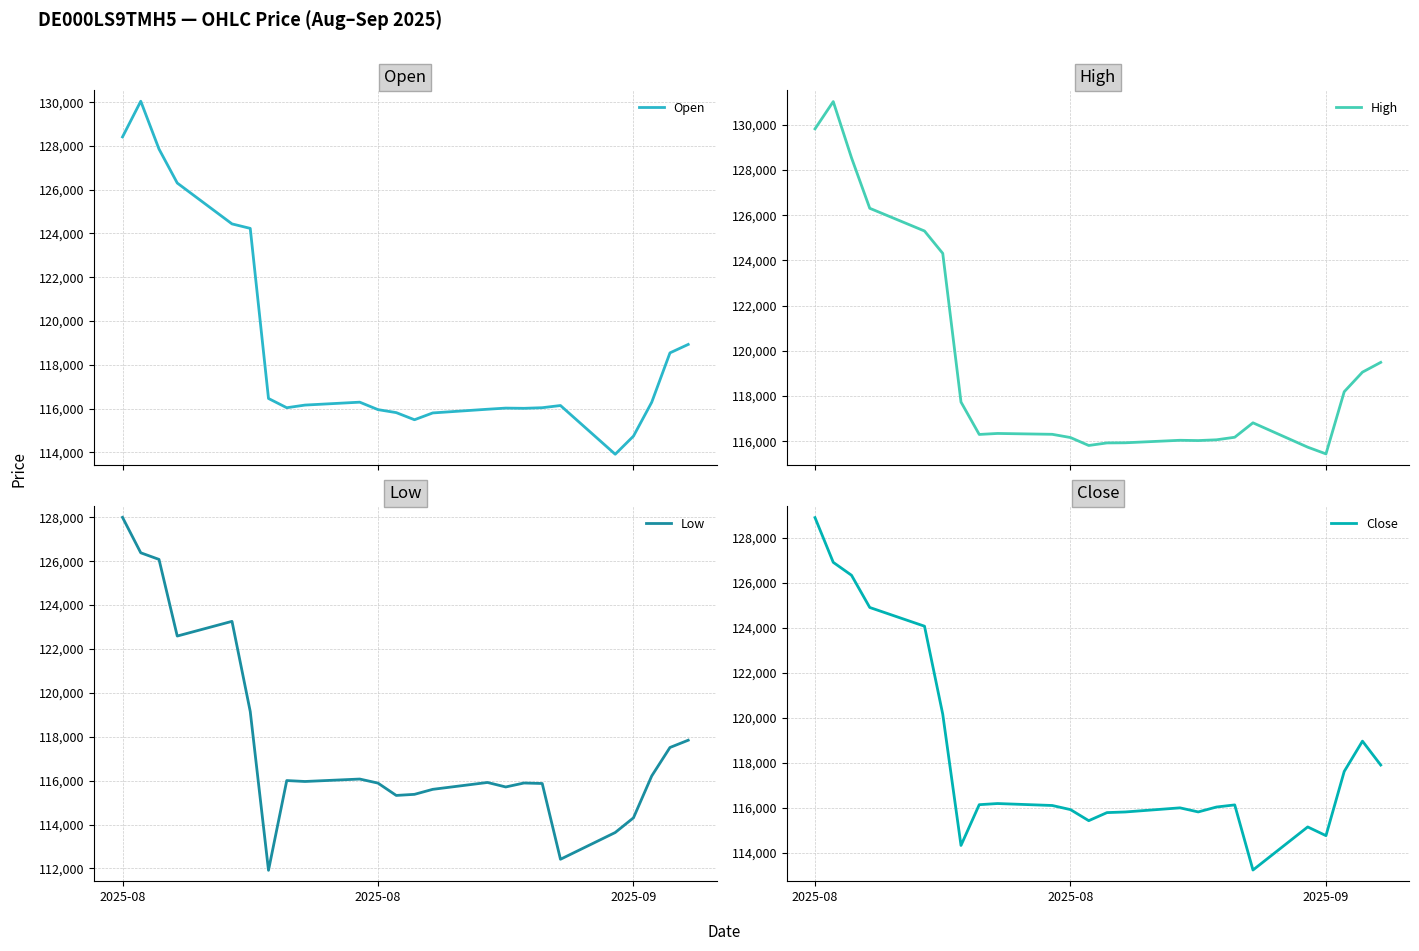

Is the value of Open at 16 greater than the value of High at 2025-09?

No